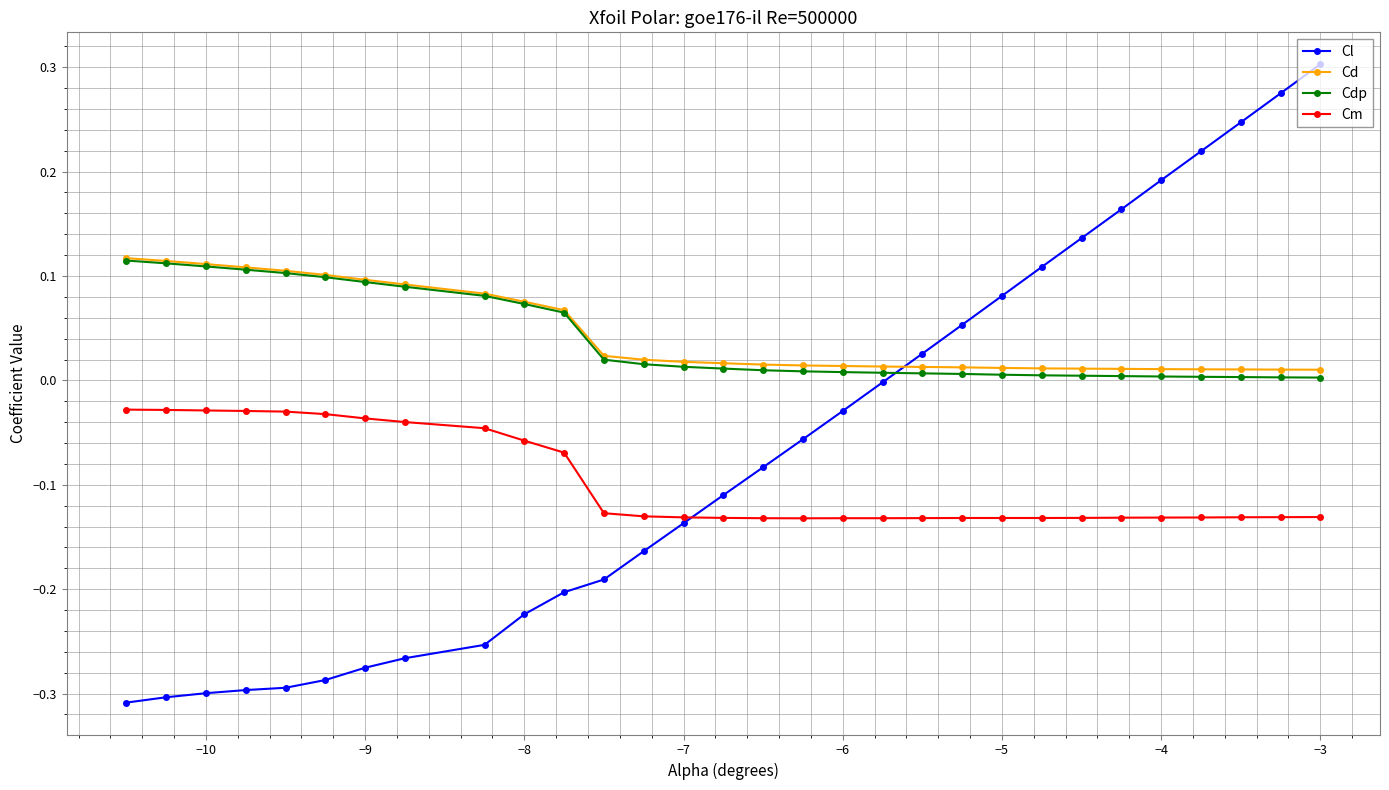

Which series has the widest spread of values?

Cl